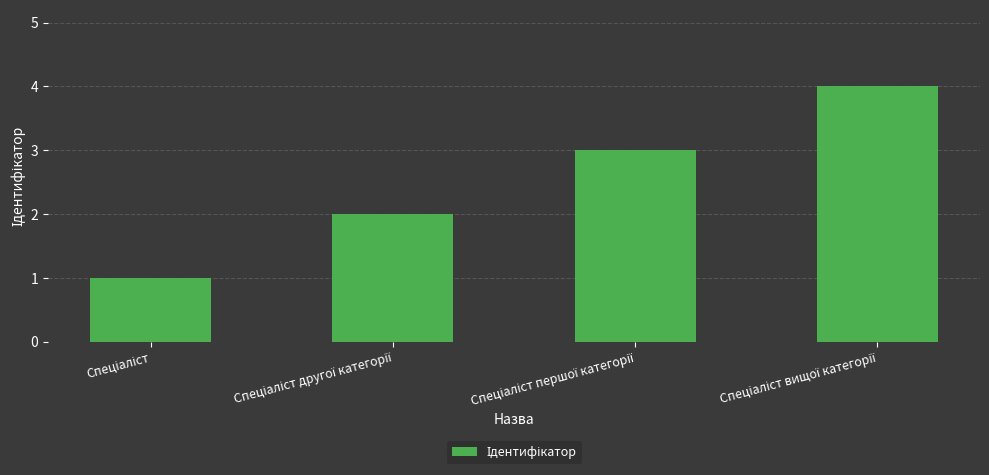

What is the maximum value shown in the chart?

4